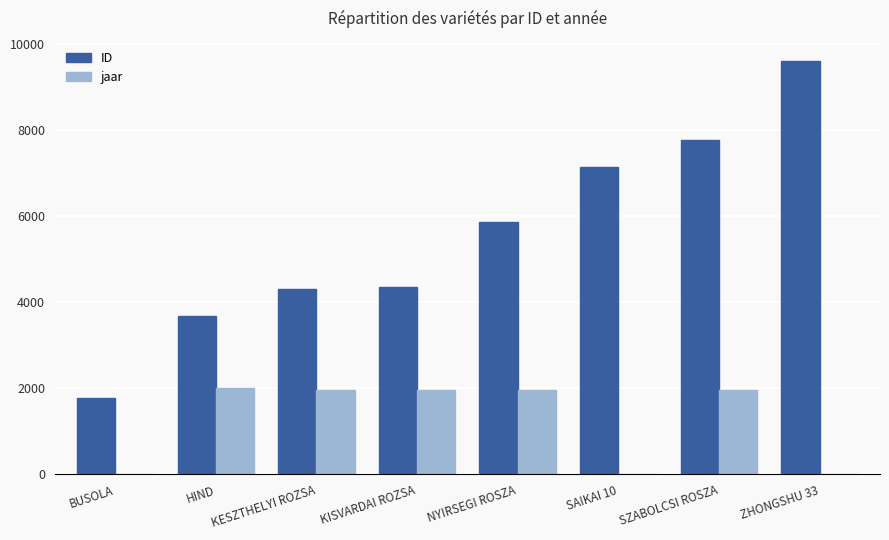

Between KESZTHELYI ROZSA and ZHONGSHU 33, which series saw the biggest shift?

ID